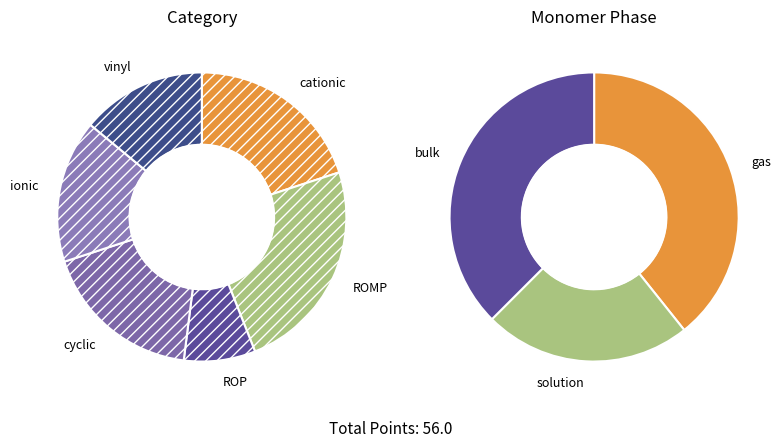

True or false: 8 accounts for 1% of the total.

False